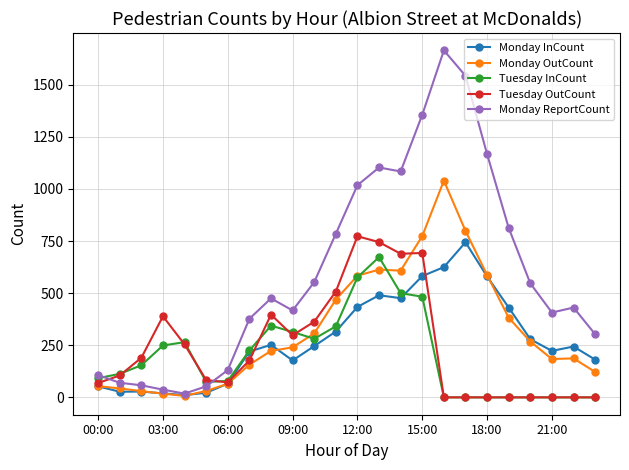

True or false: Monday ReportCount has more than 1 interior local peaks.

True